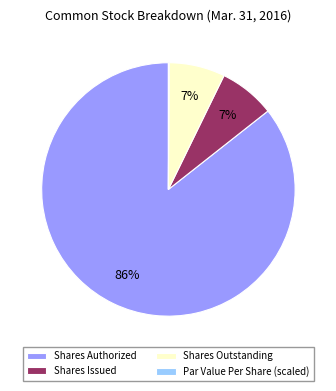

To the nearest percent, what is the average slice percentage?

25%